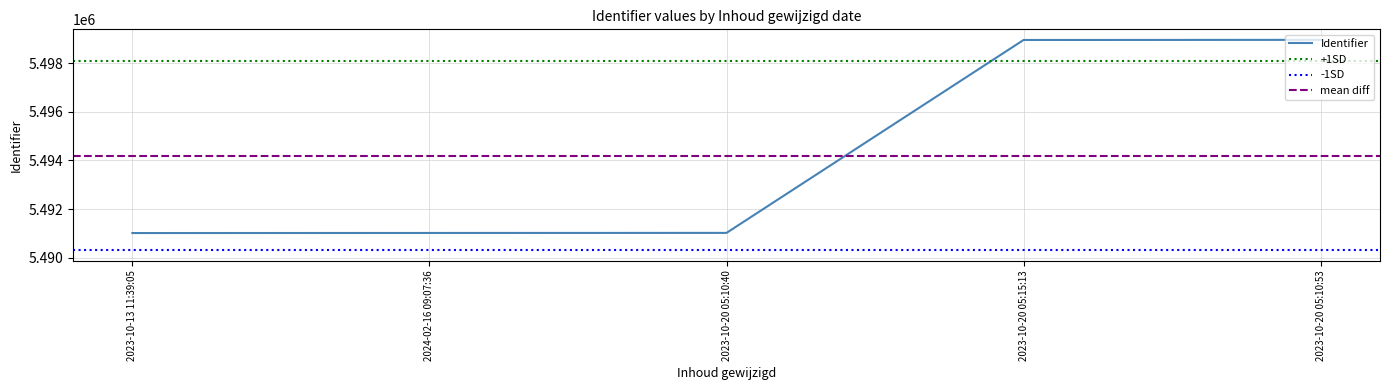

Rank the categories by value from highest to lowest.

2023-10-20 05:10:53, 2023-10-20 05:15:13, 2023-10-20 05:10:40, 2024-02-16 09:07:36, 2023-10-13 11:39:05